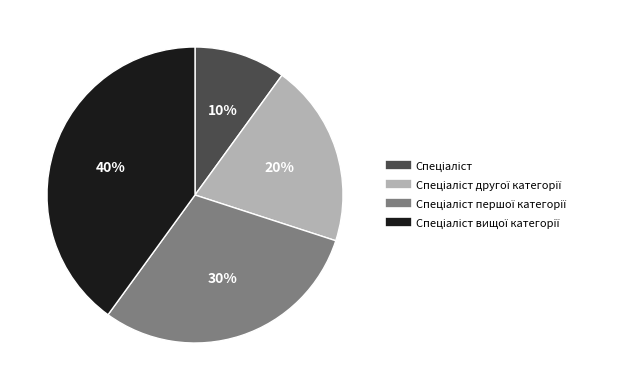

To the nearest percent, what is the average slice percentage?

25%